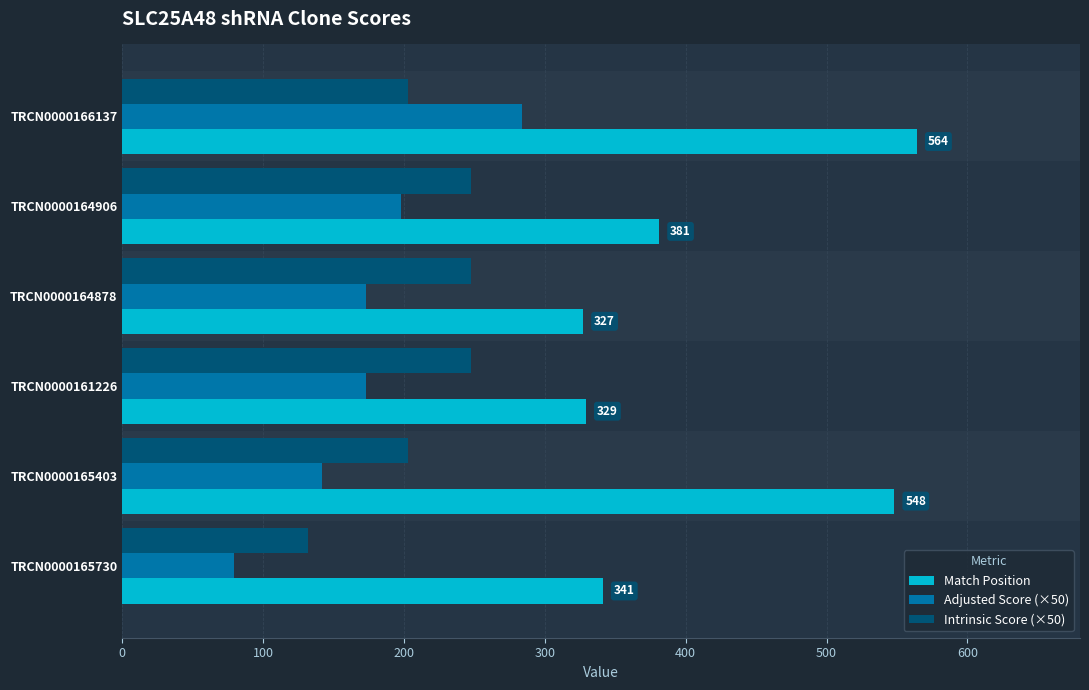

List the series in order of their overall mean, lowest first.

Adjusted Score (×50), Intrinsic Score (×50), Match Position